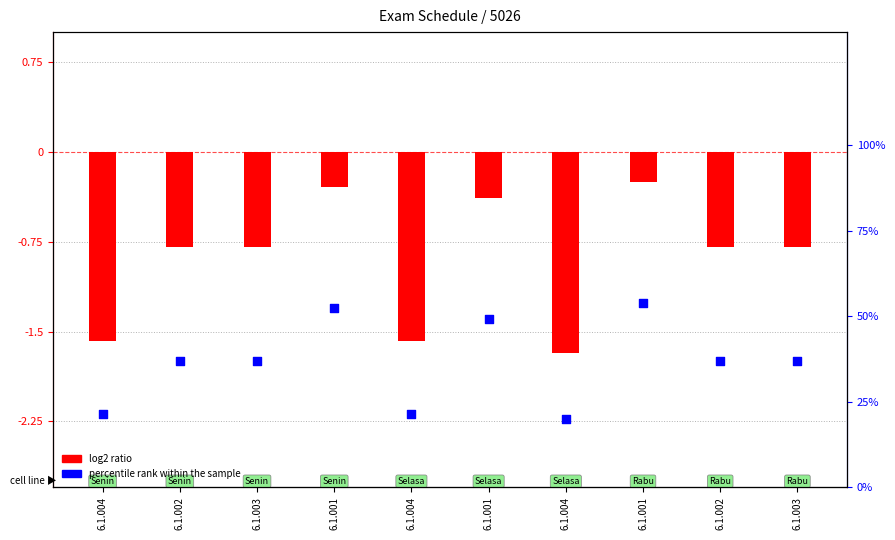

Is the value of percentile rank within the sample at 6.1.003 greater than the value of log2 ratio at 6.1.004?

Yes